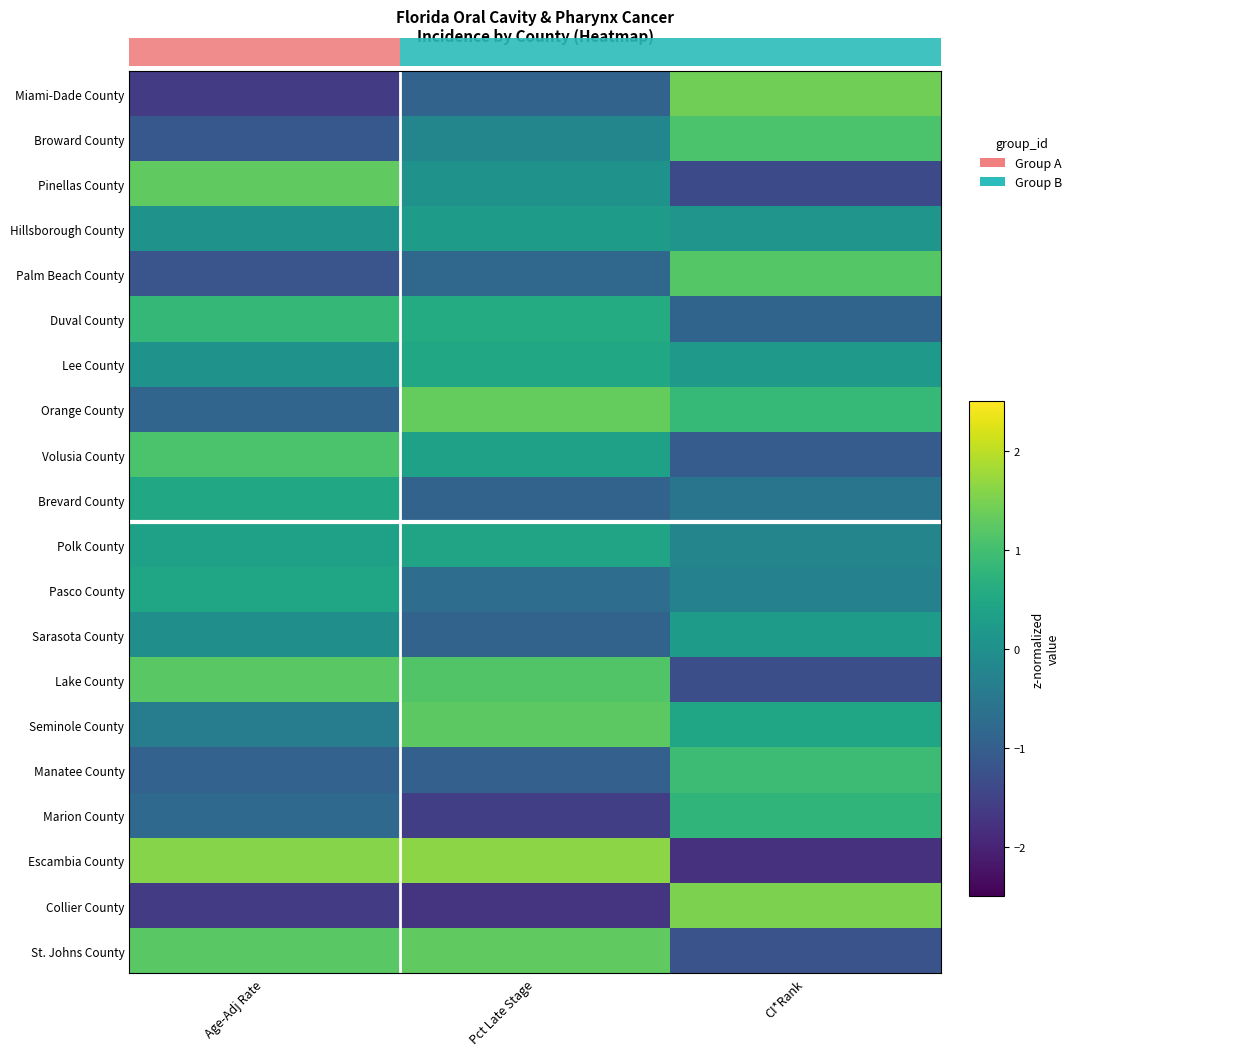

What is the spread (max minus min) of values at Age-Adj Rate?

3.2